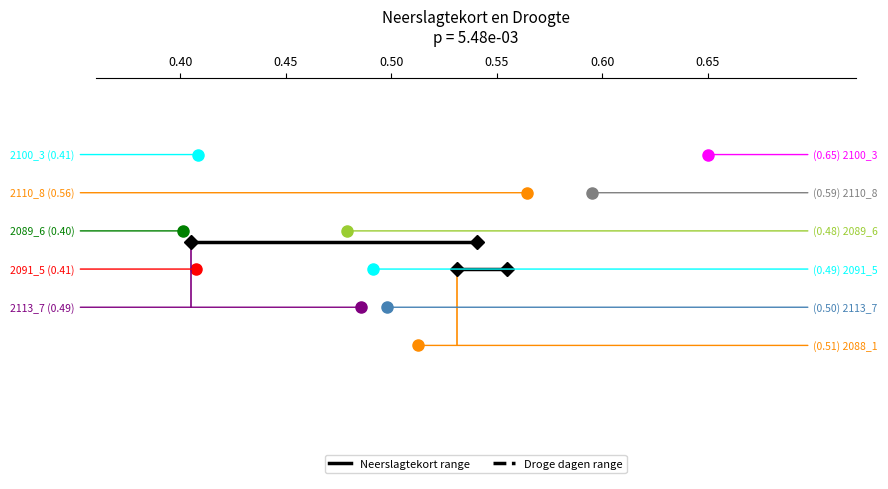

Is it true that Droge dagen range equals 0.9 at 0.45?

False